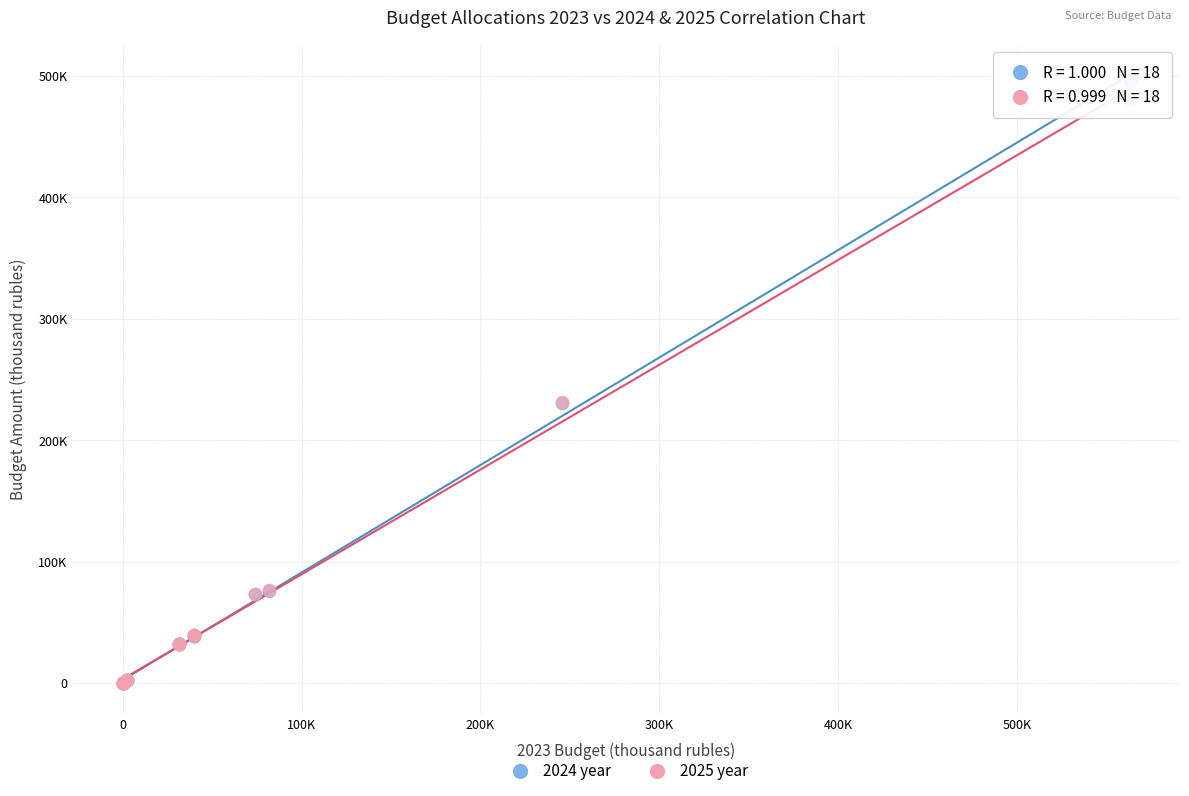

What are all the series names shown in the legend?

2024 year, 2025 year